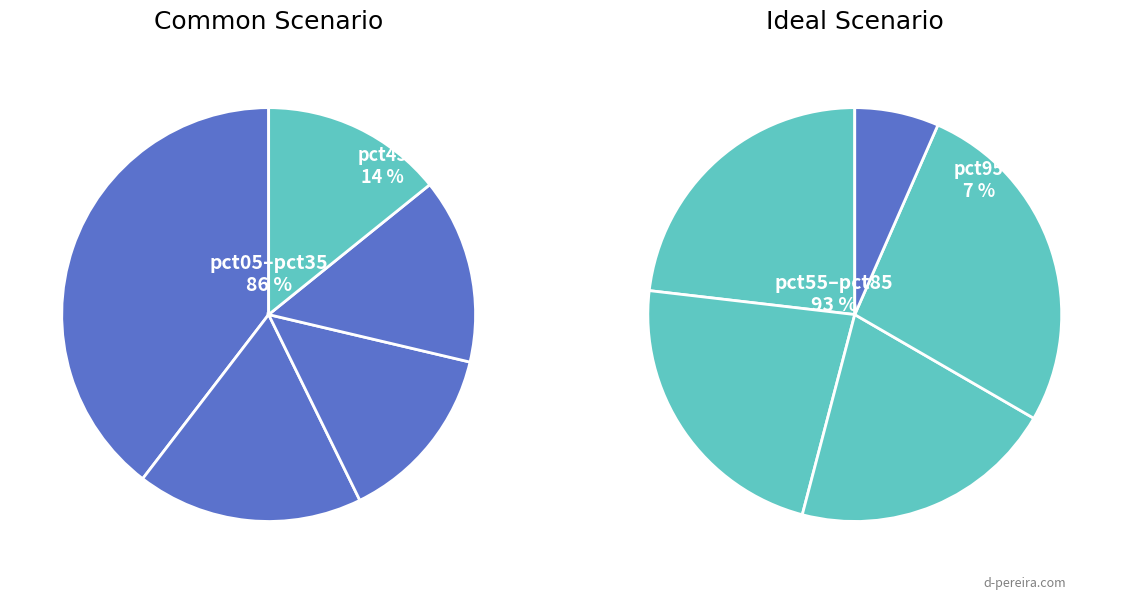

Does any single category account for the majority?

No